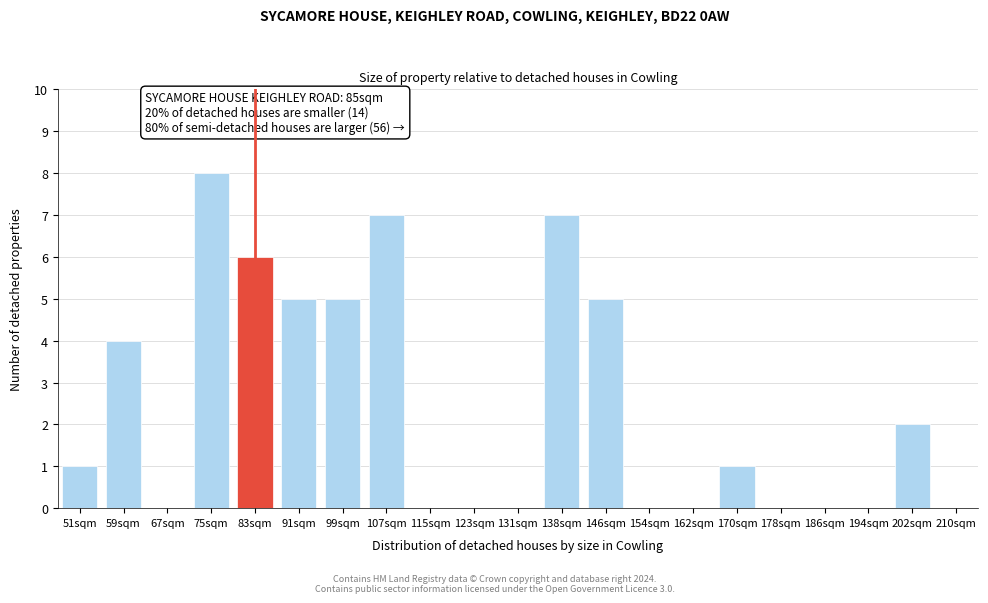

The chart shows a value of 1 at 170sqm. True or false?

True